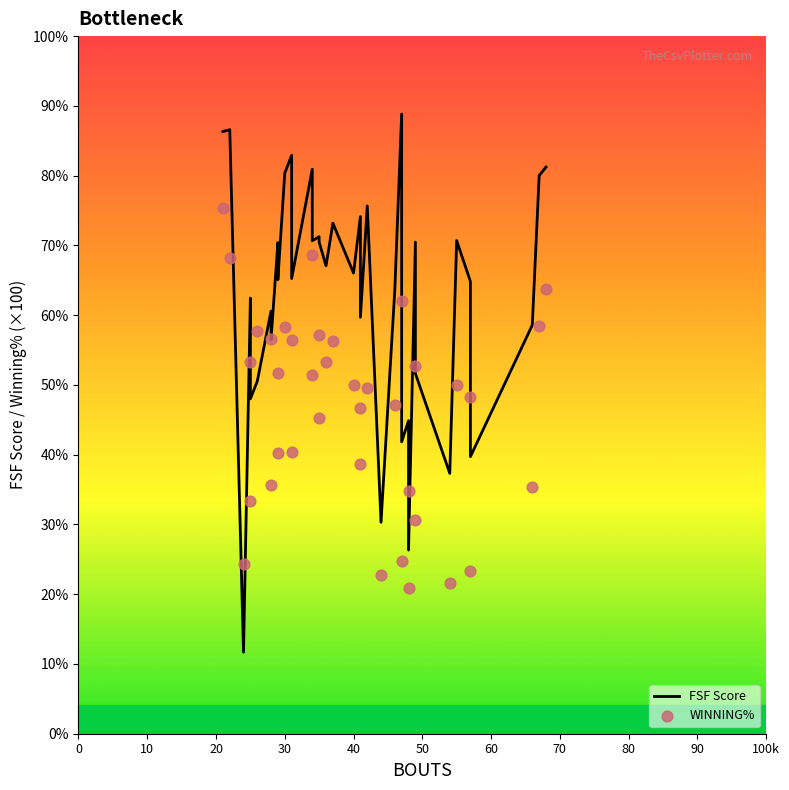

Which series has the largest total across all categories?

FSF Score